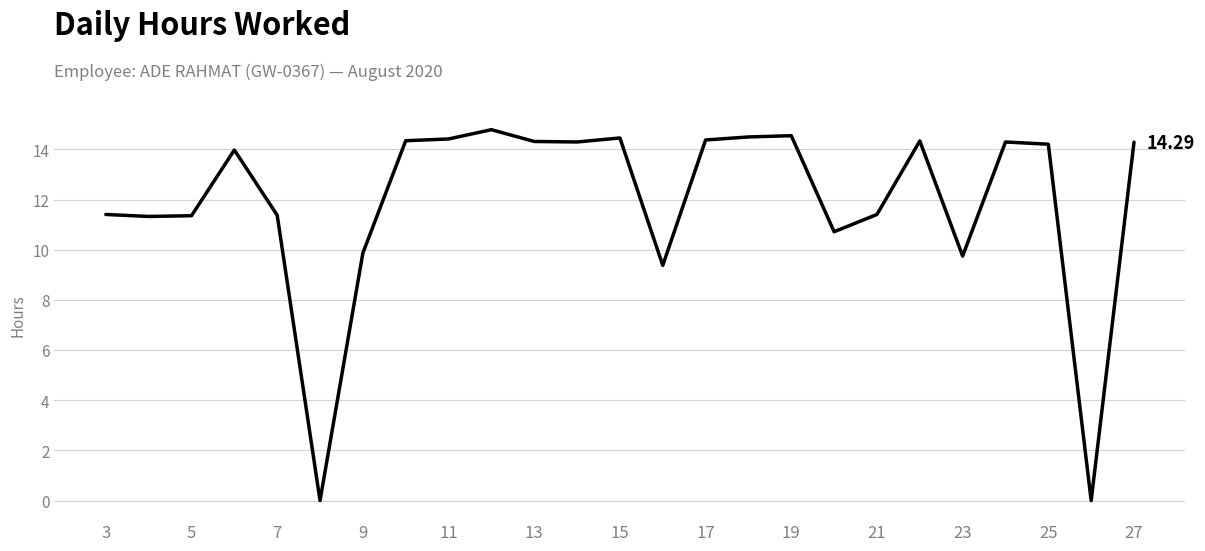

Is this an area chart (filled region under the line)?

No